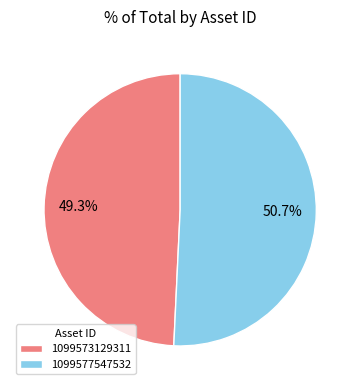

What is the ratio of the value at 1099577547532 to the value at 1099573129311?

1.0